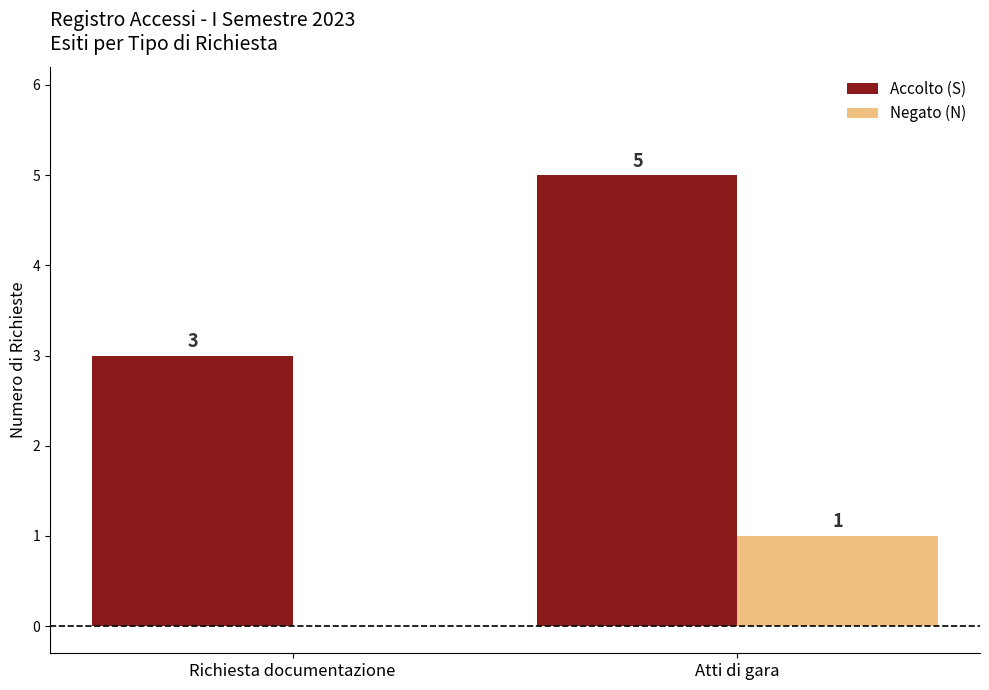

At which label does Negato (N) reach its peak?

Atti di gara